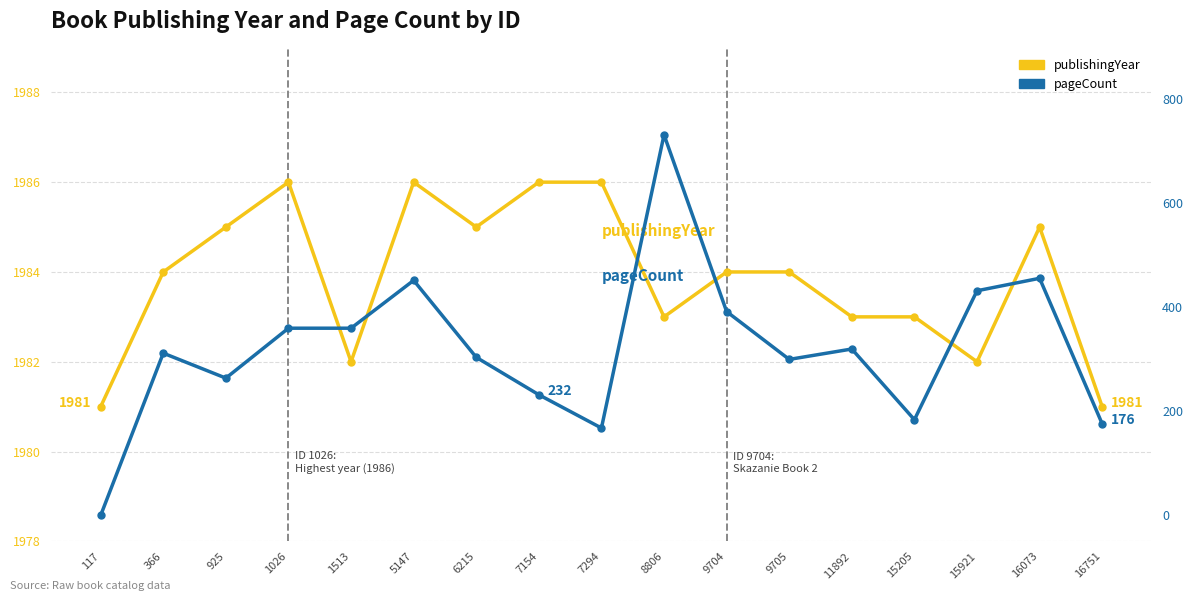

Does the chart have visible grid lines?

Yes